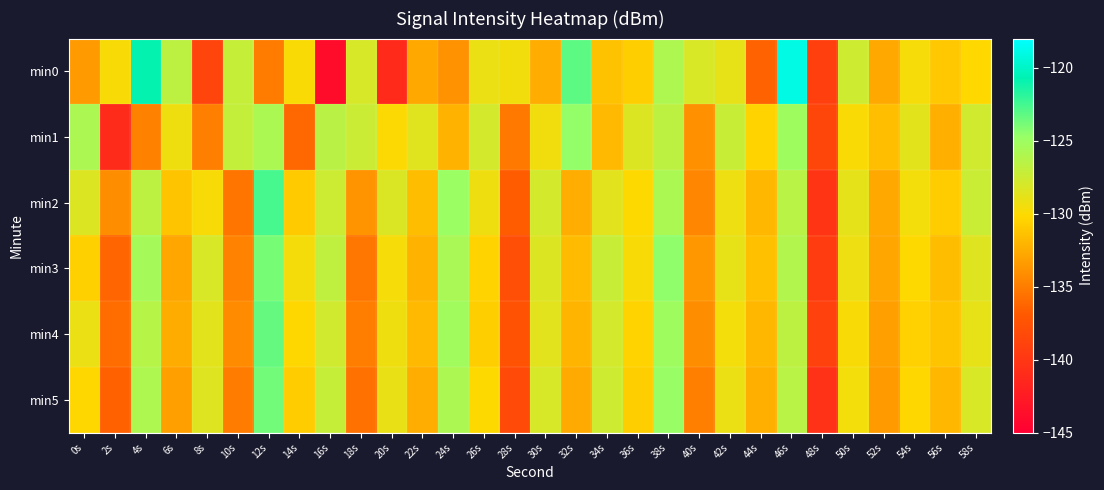

Reading left to right, transcribe all the data shown in this chart.

min0: 0s=-133.4	2s=-129.8	4s=-120.8	6s=-126.6	8s=-138.8	10s=-127.1	12s=-135.0	14s=-129.8	16s=-143.8	18s=-128.0	20s=-141.1	22s=-132.7	24s=-133.8	26s=-129.1	28s=-129.5	30s=-132.4	32s=-123.2	34s=-131.3	36s=-130.7	38s=-125.9	40s=-128.1	42s=-128.9	44s=-136.4	46s=-119.0	48s=-139.1	50s=-127.5	52s=-132.7	54s=-129.7	56s=-131.0	58s=-130.1
min1: 0s=-125.8	2s=-141.1	4s=-134.7	6s=-129.3	8s=-134.9	10s=-127.0	12s=-125.7	14s=-136.0	16s=-126.5	18s=-127.3	20s=-130.0	22s=-128.5	24s=-132.1	26s=-127.8	28s=-135.2	30s=-129.4	32s=-124.6	34s=-131.8	36s=-128.3	38s=-126.7	40s=-133.9	42s=-127.2	44s=-130.4	46s=-125.1	48s=-138.6	50s=-129.9	52s=-131.5	54s=-128.7	56s=-132.3	58s=-127.6
min2: 0s=-128.3	2s=-134.1	4s=-126.7	6s=-131.2	8s=-129.8	10s=-135.4	12s=-122.6	14s=-130.9	16s=-127.4	18s=-133.8	20s=-128.2	22s=-131.6	24s=-124.9	26s=-129.3	28s=-136.7	30s=-127.8	32s=-132.4	34s=-128.6	36s=-130.1	38s=-125.7	40s=-134.5	42s=-129.2	44s=-131.9	46s=-126.4	48s=-140.2	50s=-128.8	52s=-132.7	54s=-129.5	56s=-130.8	58s=-127.3
min3: 0s=-130.6	2s=-136.2	4s=-125.4	6s=-132.8	8s=-128.1	10s=-134.7	12s=-123.9	14s=-129.6	16s=-126.8	18s=-135.3	20s=-129.7	22s=-132.1	24s=-125.6	26s=-130.4	28s=-137.9	30s=-128.3	32s=-131.7	34s=-127.2	36s=-129.8	38s=-124.5	40s=-133.6	42s=-128.9	44s=-131.4	46s=-126.1	48s=-139.5	50s=-129.2	52s=-132.8	54s=-130.1	56s=-131.6	58s=-128.4
min4: 0s=-129.1	2s=-135.8	4s=-126.3	6s=-132.5	8s=-128.7	10s=-134.2	12s=-123.4	14s=-130.2	16s=-127.6	18s=-134.9	20s=-129.3	22s=-131.8	24s=-125.2	26s=-130.7	28s=-137.4	30s=-128.6	32s=-132.0	34s=-127.8	36s=-130.4	38s=-125.1	40s=-134.1	42s=-129.5	44s=-131.9	46s=-126.7	48s=-139.0	50s=-129.8	52s=-133.1	54s=-130.5	56s=-131.2	58s=-128.9
min5: 0s=-130.2	2s=-136.5	4s=-125.9	6s=-133.1	8s=-128.4	10s=-135.0	12s=-123.7	14s=-130.8	16s=-127.1	18s=-135.6	20s=-129.0	22s=-132.4	24s=-125.8	26s=-130.1	28s=-138.2	30s=-128.0	32s=-132.6	34s=-127.5	36s=-130.7	38s=-124.8	40s=-134.8	42s=-129.1	44s=-132.3	46s=-126.4	48s=-140.5	50s=-129.5	52s=-133.4	54s=-130.2	56s=-131.9	58s=-128.1